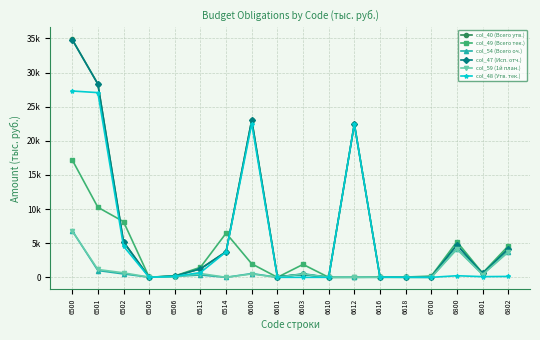

Is the value of col_48 (Утв. тек.) at 6513 greater than the value of col_49 (Всего тек.) at 6506?

Yes